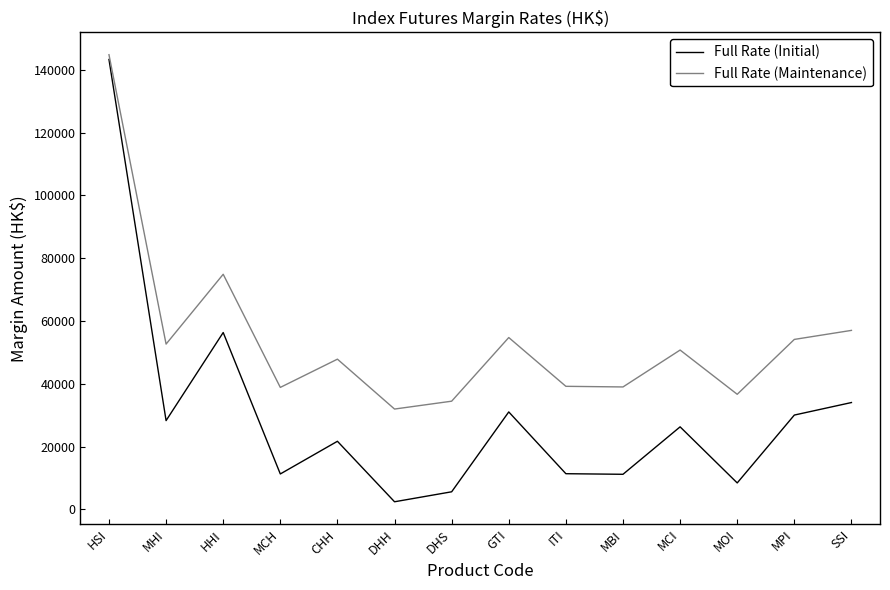

Which series has the widest spread of values?

Full Rate (Initial)